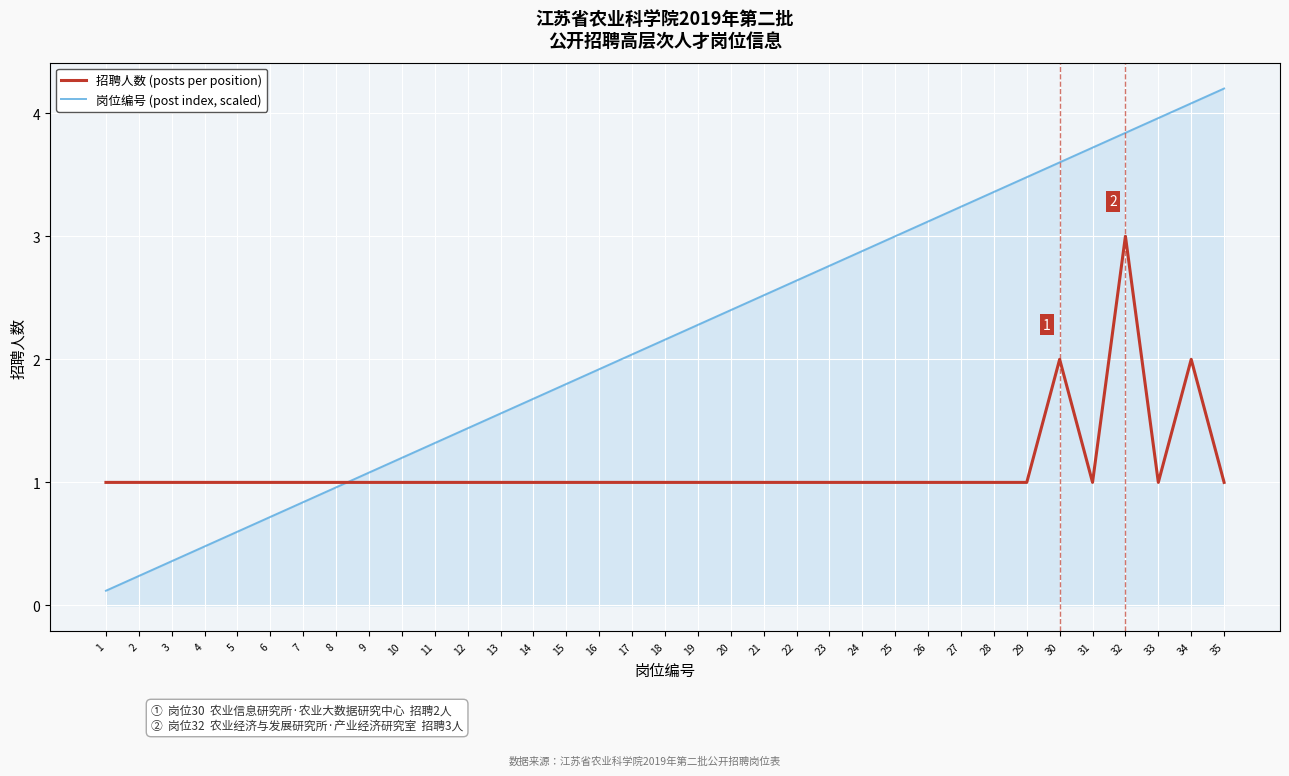

What is the smallest value displayed?

0.1